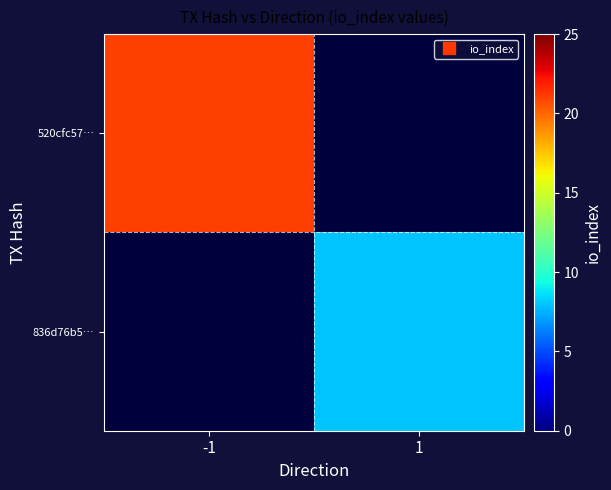

Is the value of 520cfc57… at -1 greater than the value of 836d76b5… at 1?

Yes